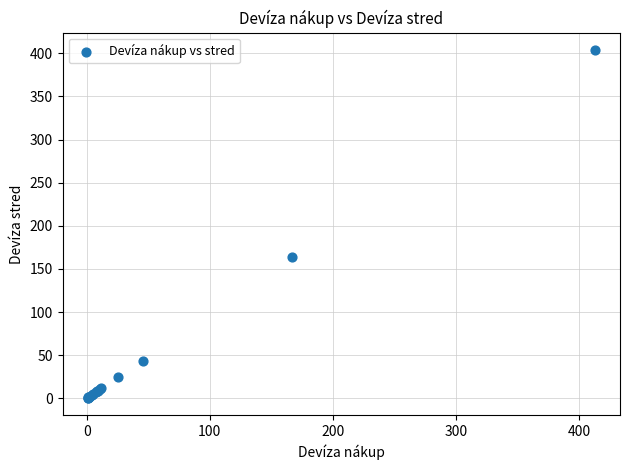

What Y value in the scatter plot is closest to 202?

163.9